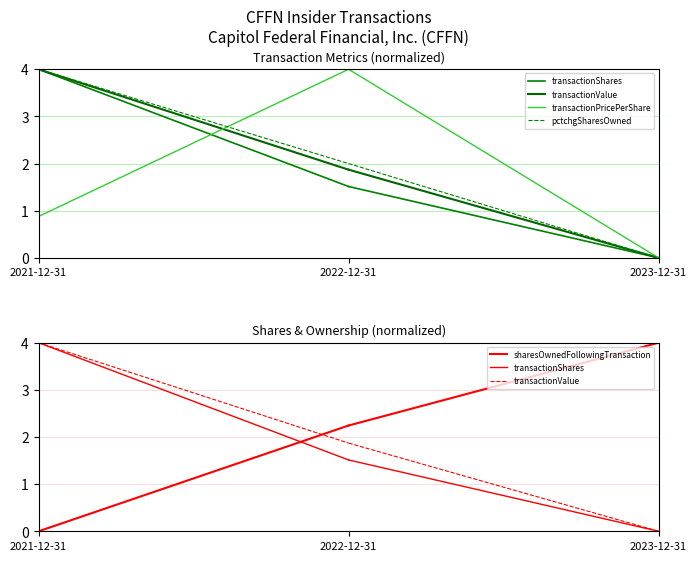

The transactionValue series shows 4.0 at 2021-12-31. True or false?

True